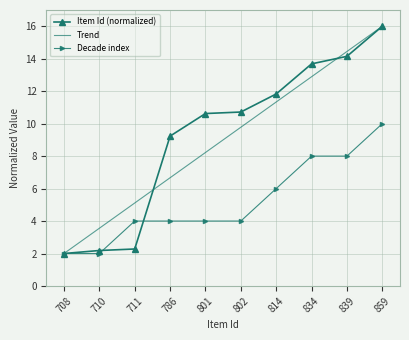

Rank the categories by Trend value from highest to lowest.

859, 839, 834, 814, 802, 801, 786, 711, 710, 708